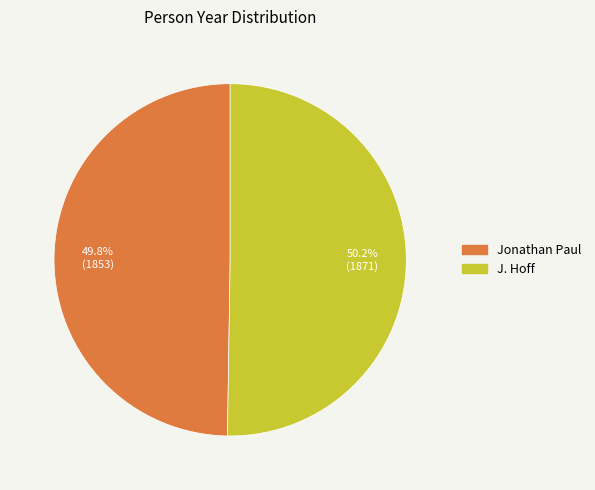

To the nearest percent, what is the average slice percentage?

50%